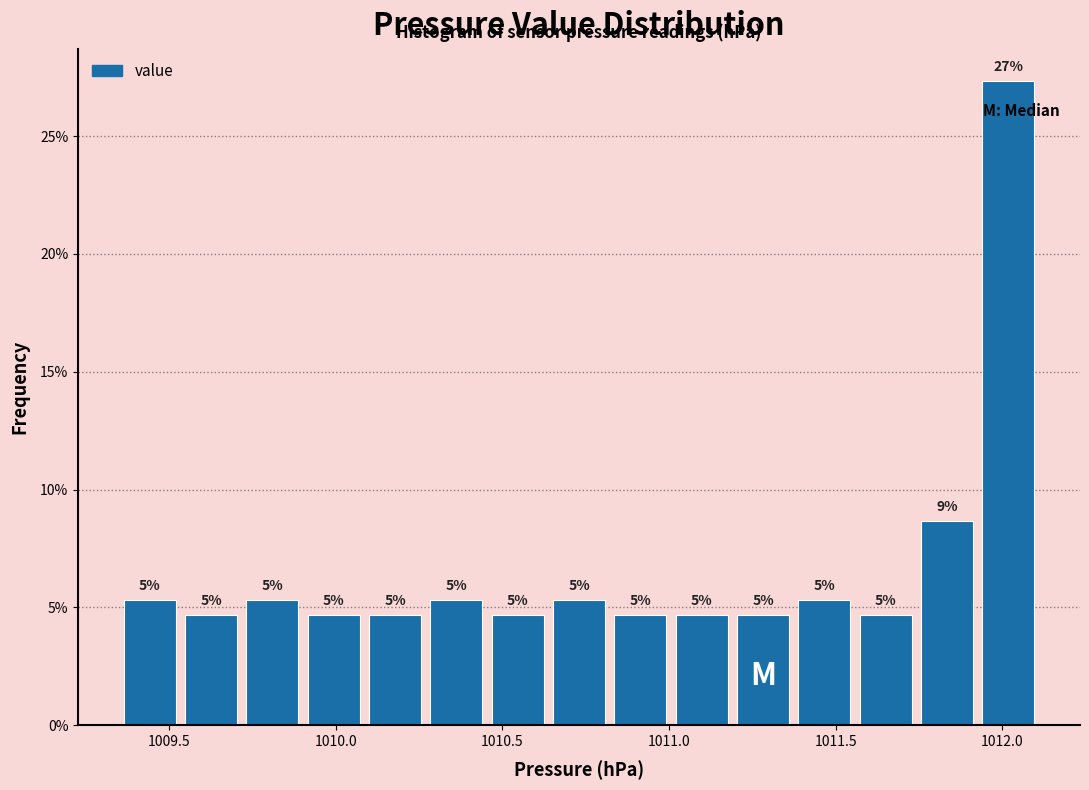

Around what value on the x-axis is the tallest bar? Give the approximate position of its centre, as read against the axis.

1012.00